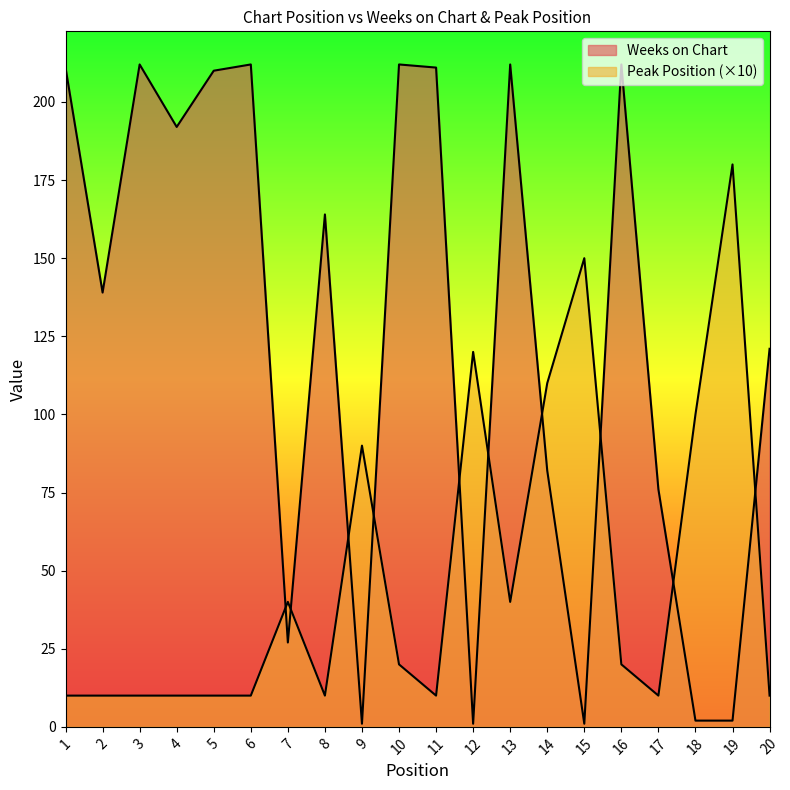

Reading left to right, transcribe all the data shown in this chart.

Weeks on Chart: 1=211	2=139	3=212	4=192	5=210	6=212	7=27	8=164	9=1	10=212	11=211	12=1	13=212	14=82	15=1	16=212	17=76	18=2	19=2	20=121
Peak Position: 1=10	2=10	3=10	4=10	5=10	6=10	7=40	8=10	9=90	10=20	11=10	12=120	13=40	14=110	15=150	16=20	17=10	18=100	19=180	20=10